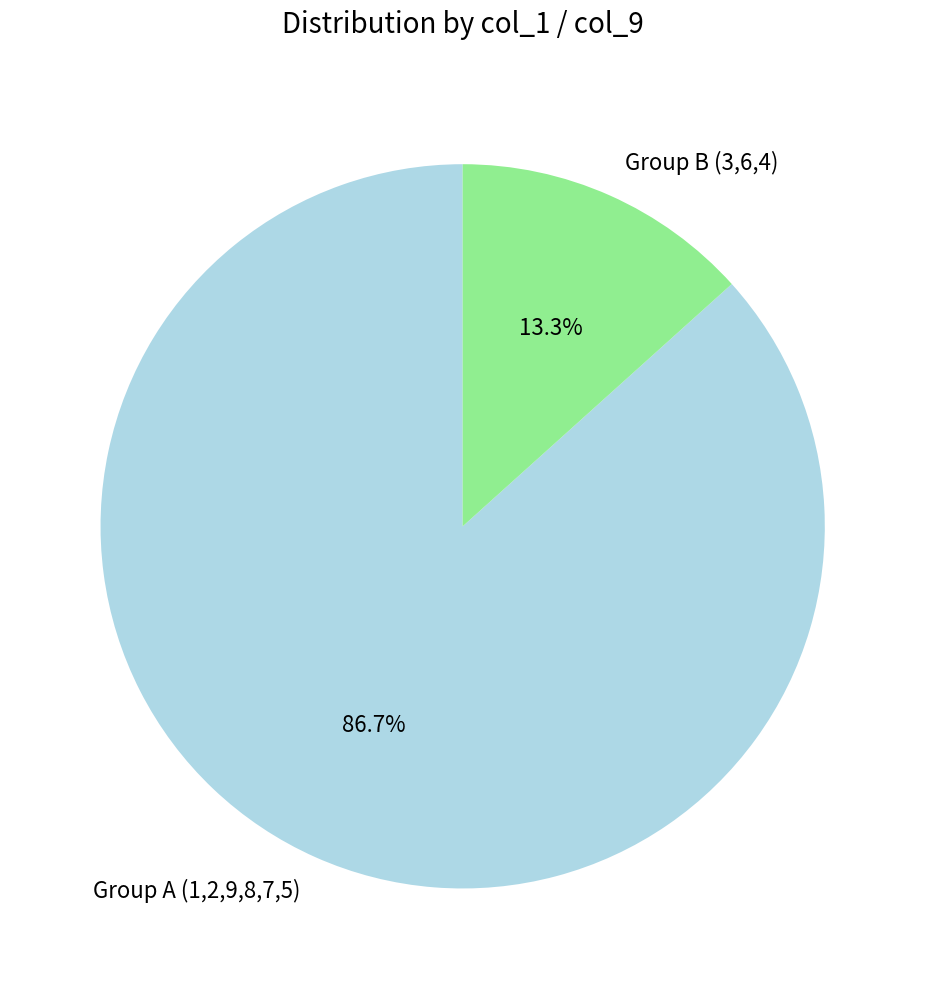

How many slices are in this pie chart?

2